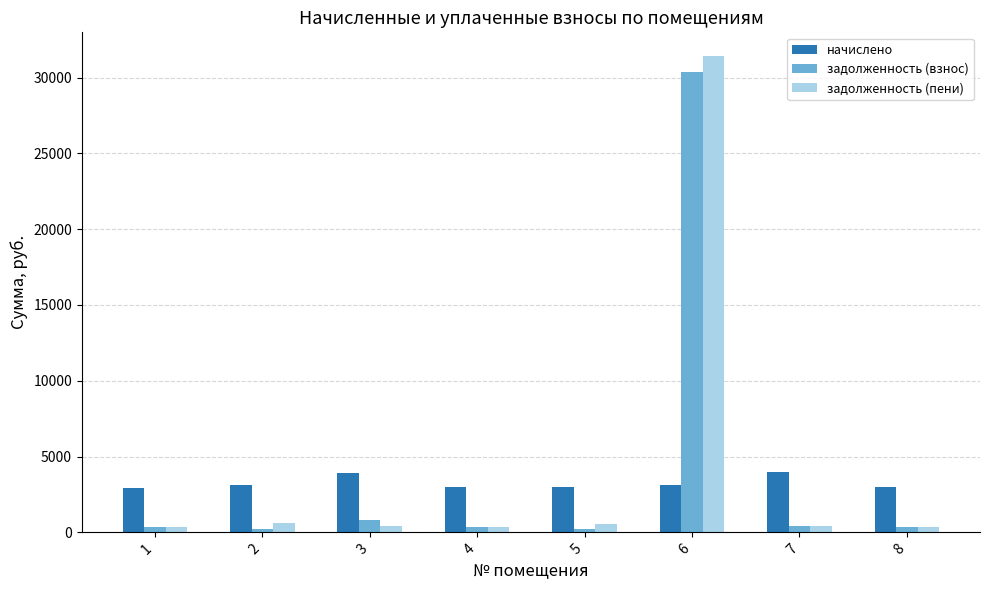

What is the maximum value shown in the chart?

31417.4